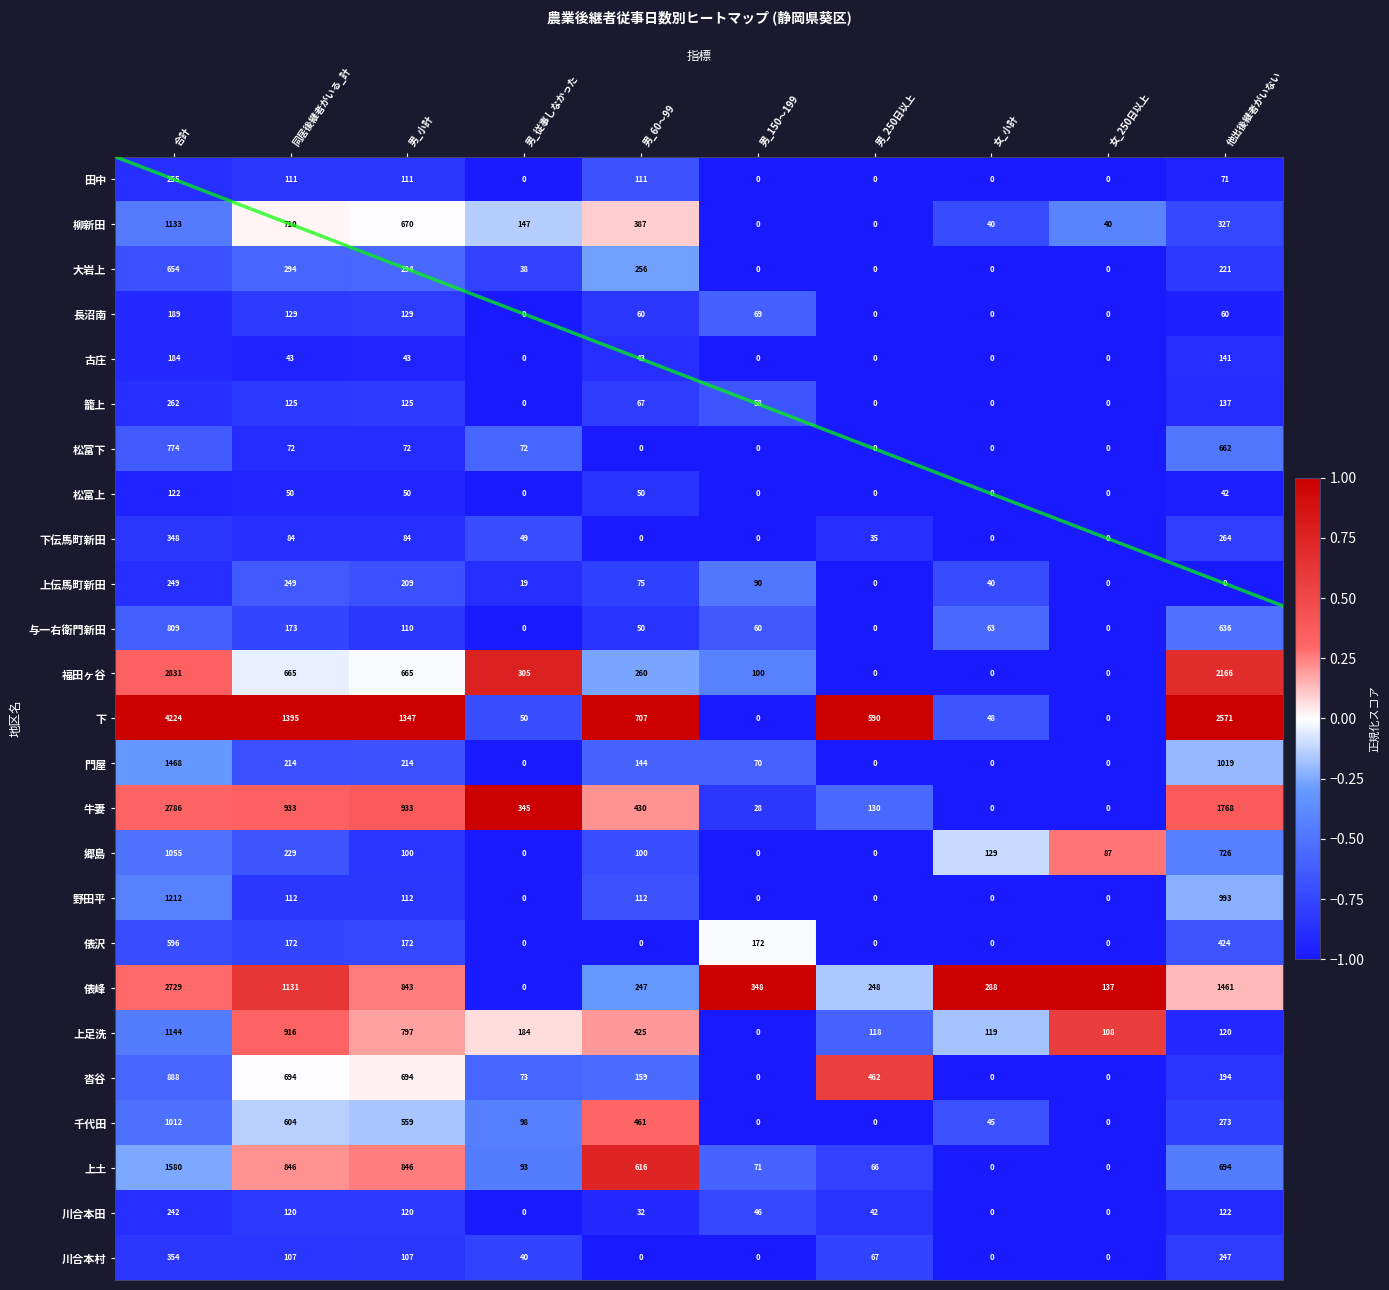

Is it true that 長沼南 equals -0.5 at 男_250日以上?

False